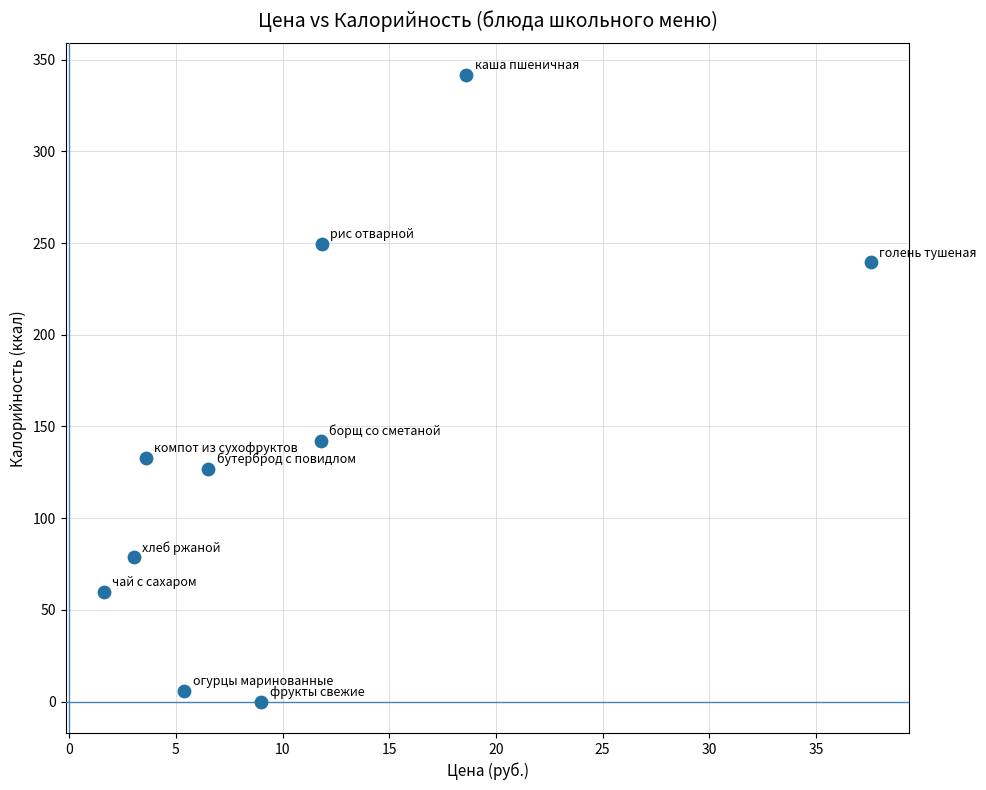

What is the average X value?

10.9